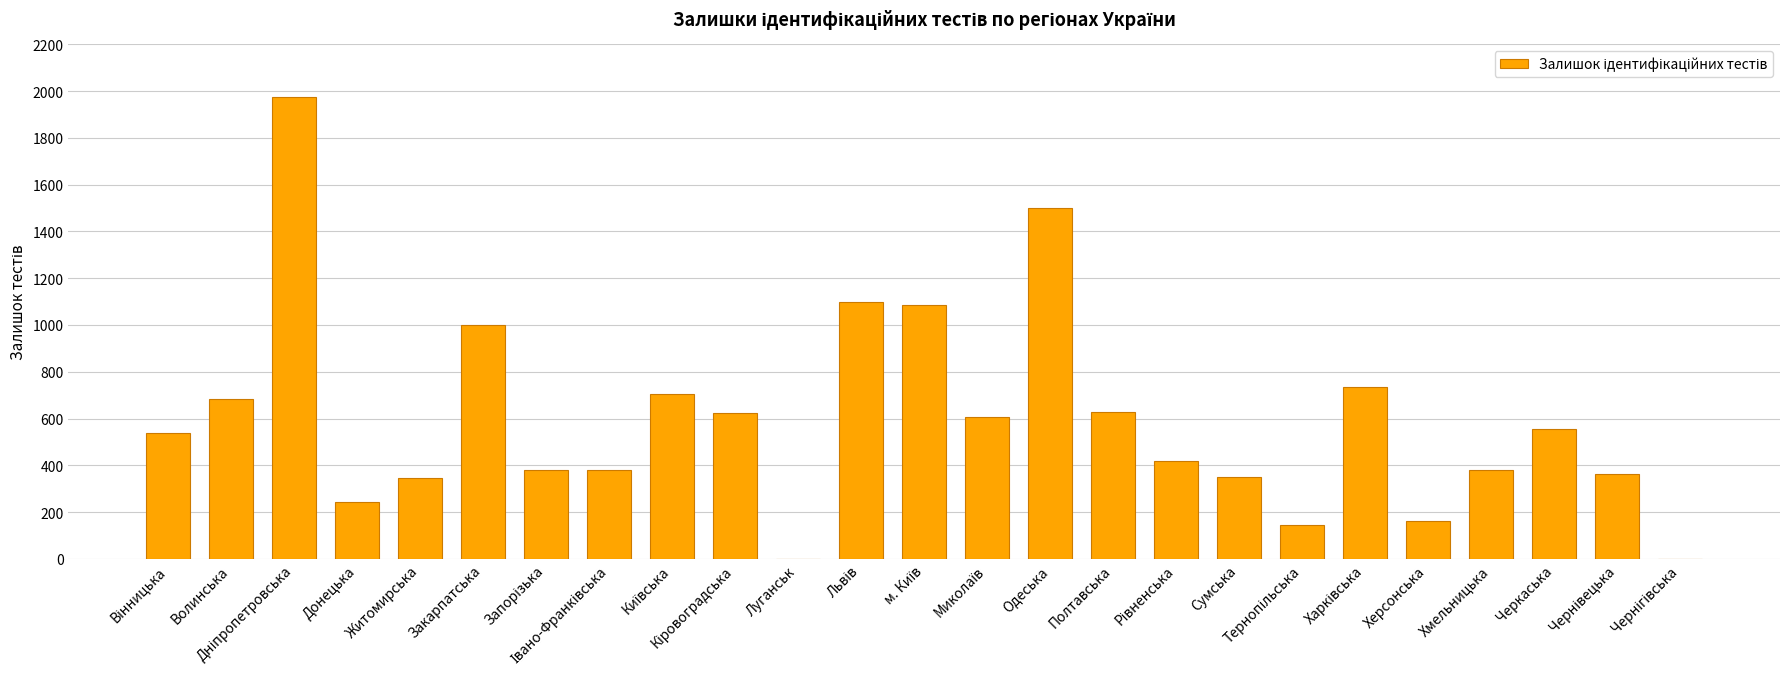

What is the change in value from Хмельницька to Черкаська?

+175